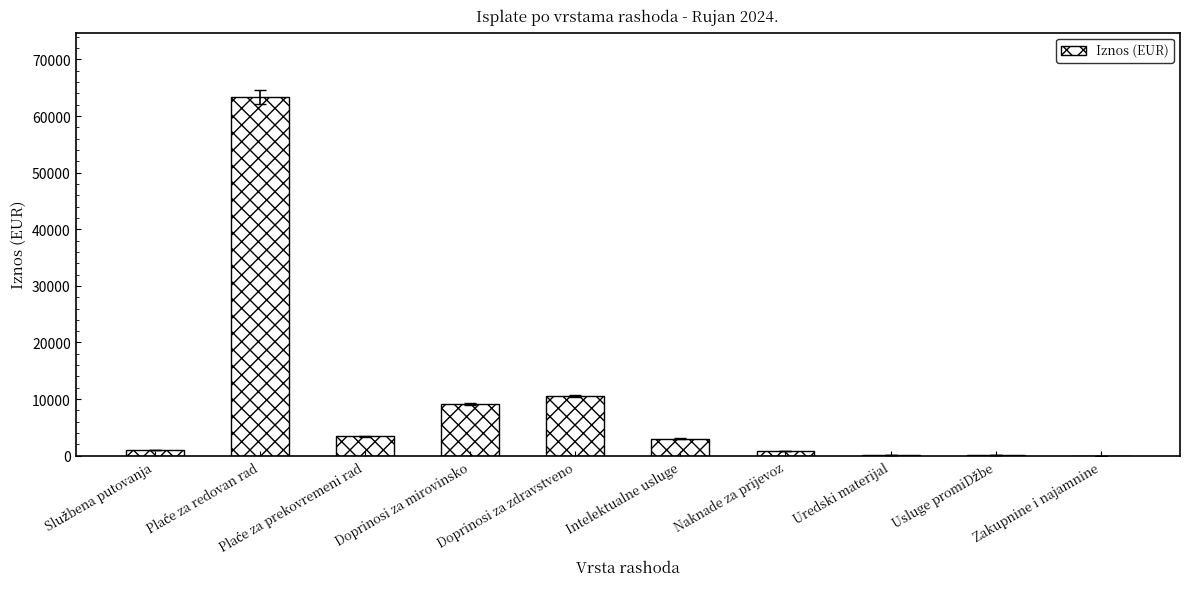

What is the sum of all values?

91464.1